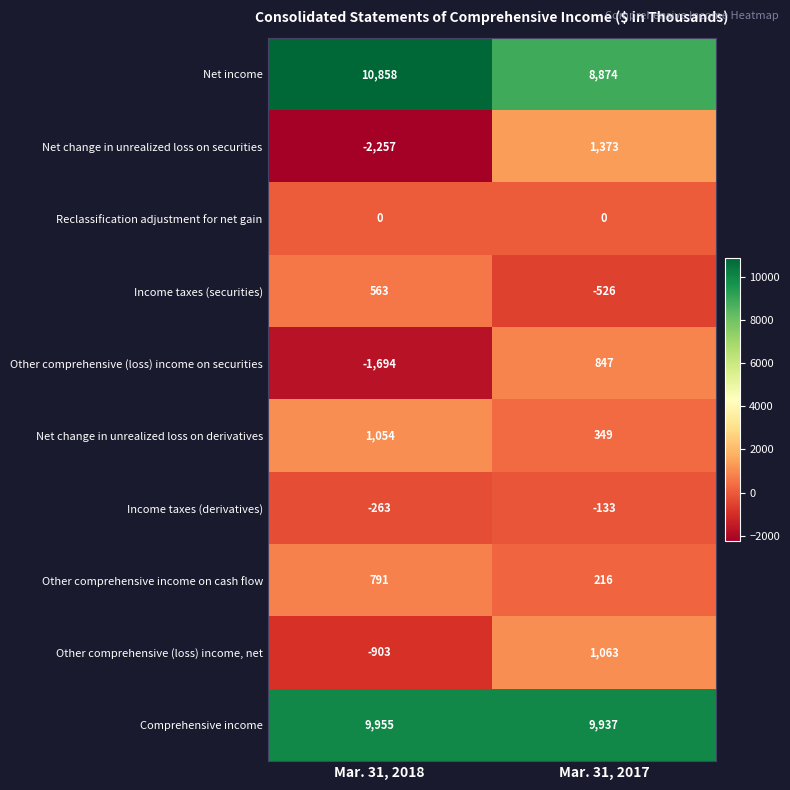

Reading left to right, what are all the values shown in this chart?

Net income: 10858	8874
Net change in unrealized loss on securities: -2257	1373
Reclassification adjustment for net gain: 0	0
Income taxes (securities): 563	-526
Other comprehensive (loss) income on securities: -1694	847
Net change in unrealized loss on derivatives: 1054	349
Income taxes (derivatives): -263	-133
Other comprehensive income on cash flow: 791	216
Other comprehensive (loss) income, net: -903	1063
Comprehensive income: 9955	9937